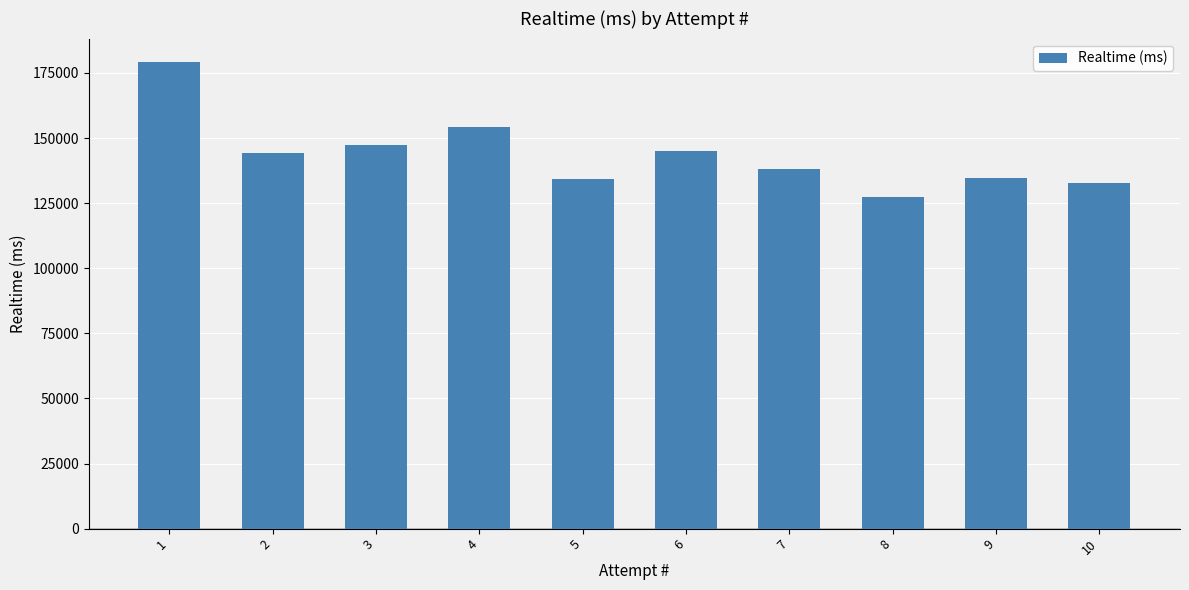

What is the difference between the values at 2 and 3?

3143